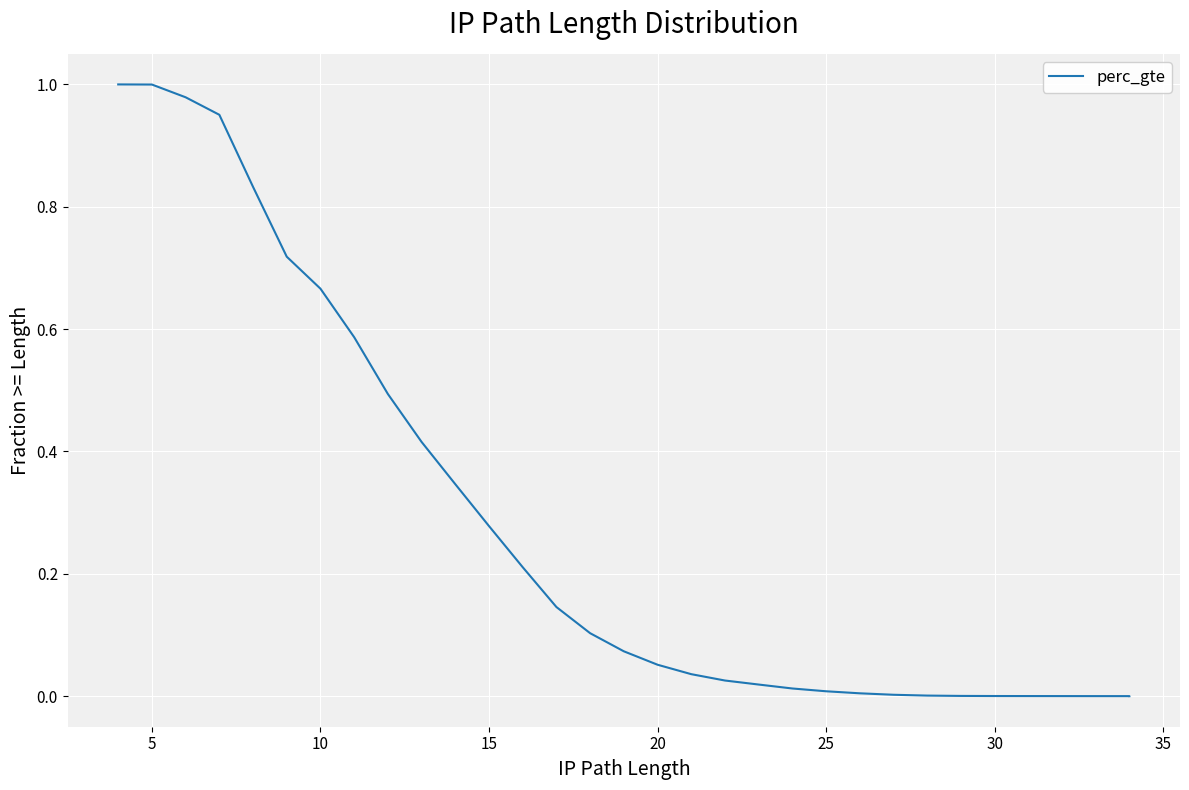

Reading left to right, transcribe all the data shown in this chart.

1.0	1.0	1.0	1.0	0.8	0.7	0.7	0.6	0.5	0.4	0.3	0.3	0.2	0.1	0.1	0.1	0.1	0.0	0.0	0.0	0.0	0.0	0.0	0.0	0.0	0.0	0.0	0.0	0.0	0.0	0.0